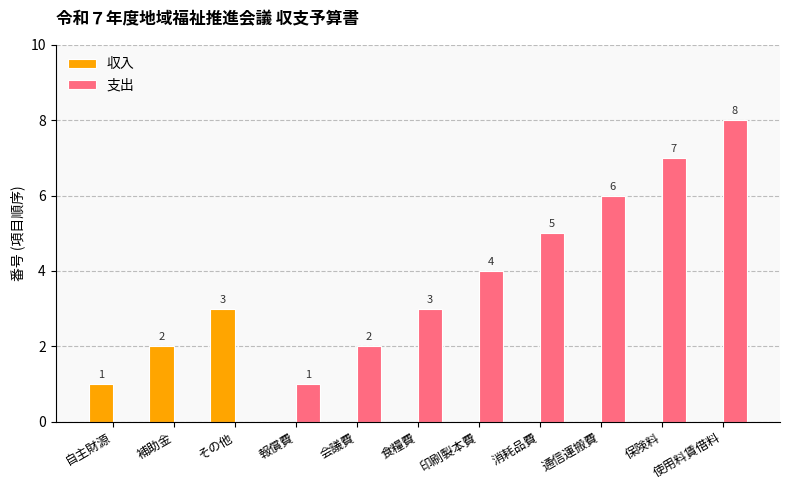

How many positive values does the 支出 series have?

8